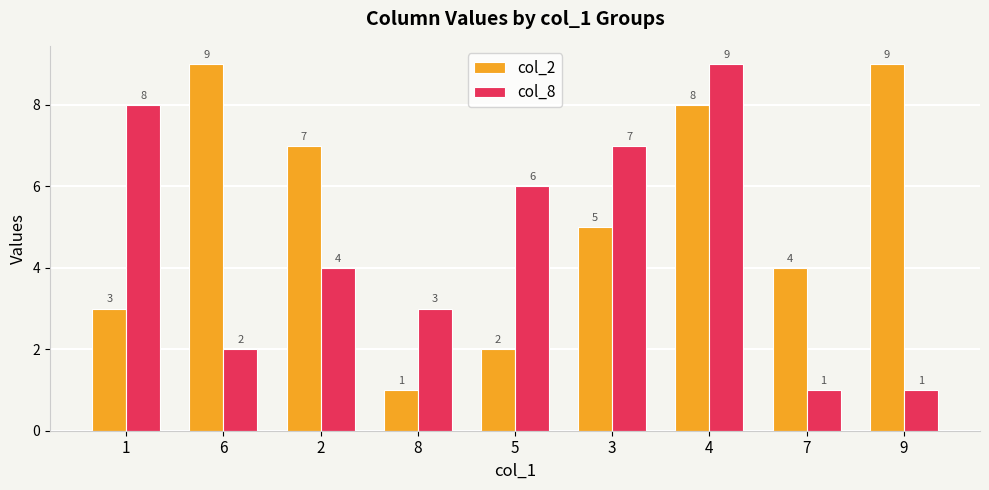

What is the greatest value displayed?

9